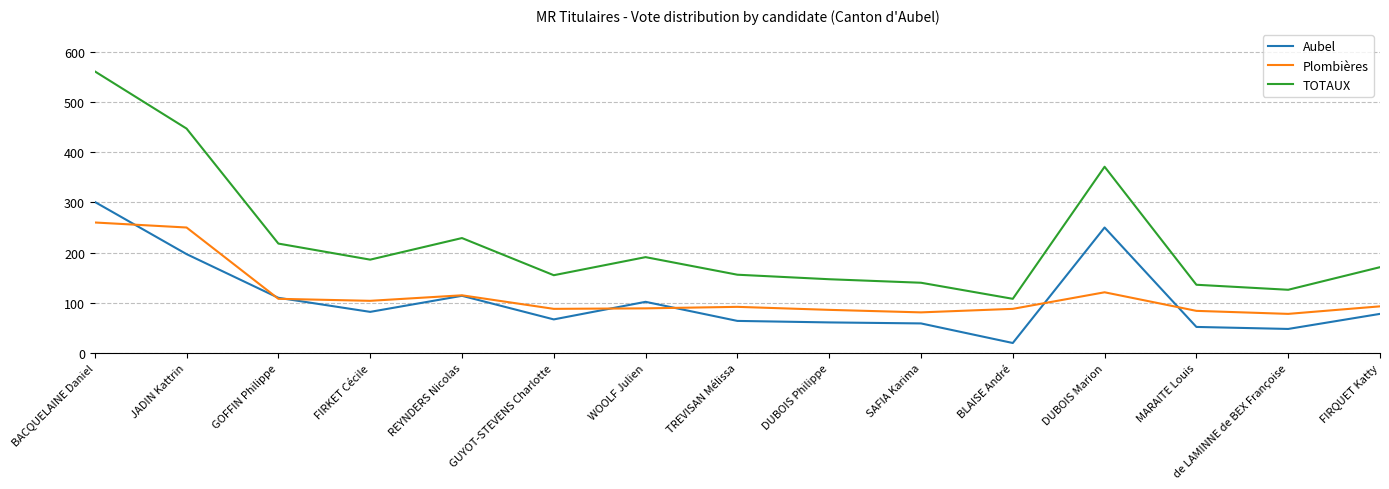

Does the chart have visible grid lines?

Yes